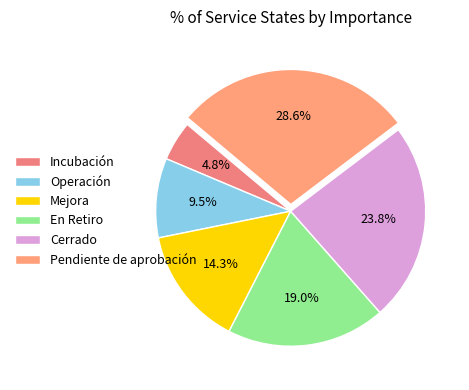

To the nearest percent, what is the difference between the largest and smallest slice percentages?

24%